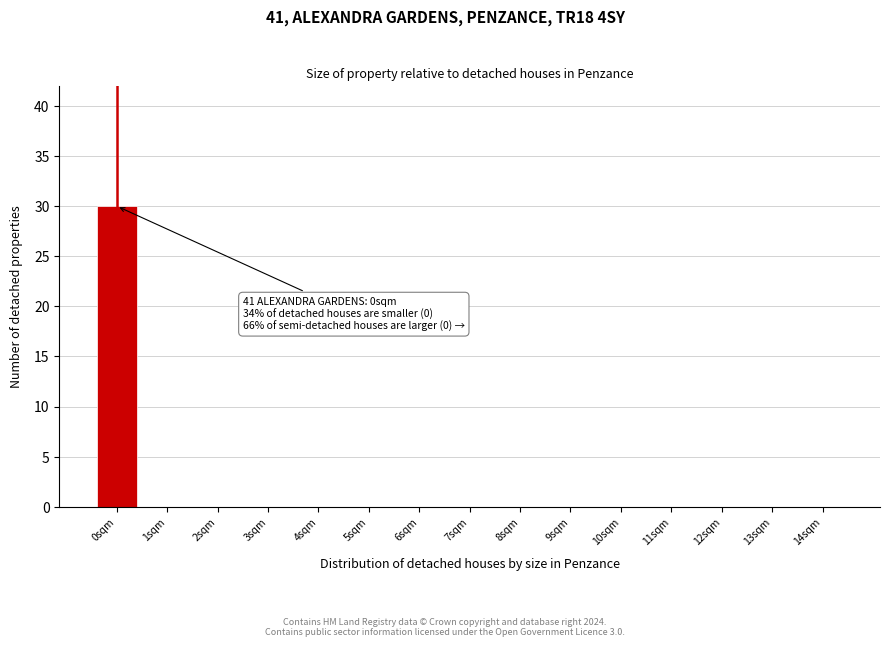

Reading left to right, transcribe all the data shown in this chart.

0sqm=30	1sqm=0	2sqm=0	3sqm=0	4sqm=0	5sqm=0	6sqm=0	7sqm=0	8sqm=0	9sqm=0	10sqm=0	11sqm=0	12sqm=0	13sqm=0	14sqm=0